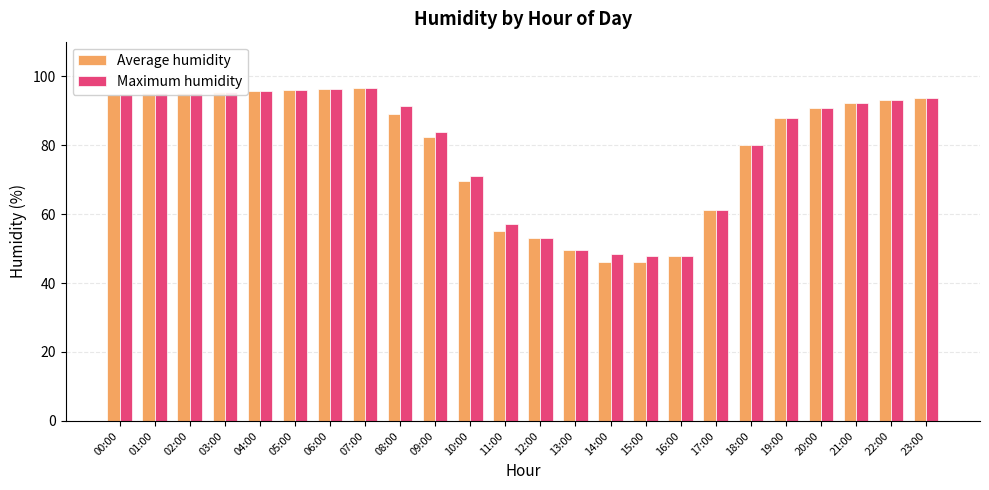

Is it true that Maximum humidity equals 92.1 at 21:00?

True